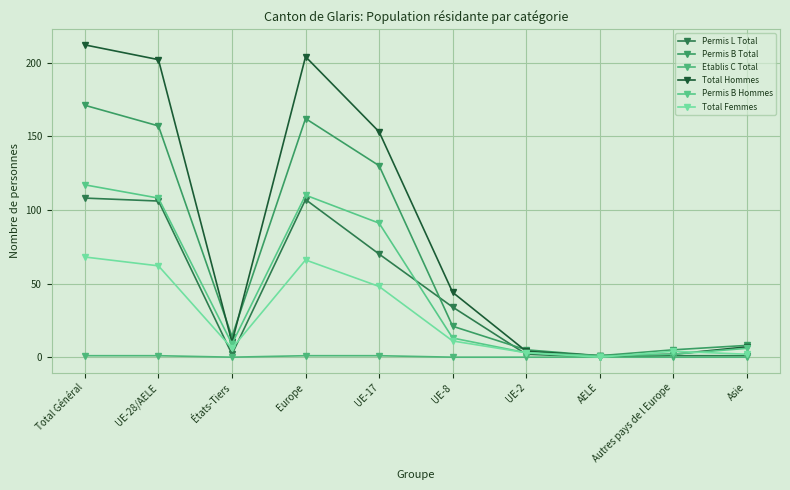

How many interior local peaks does the Permis B Total series have?

1